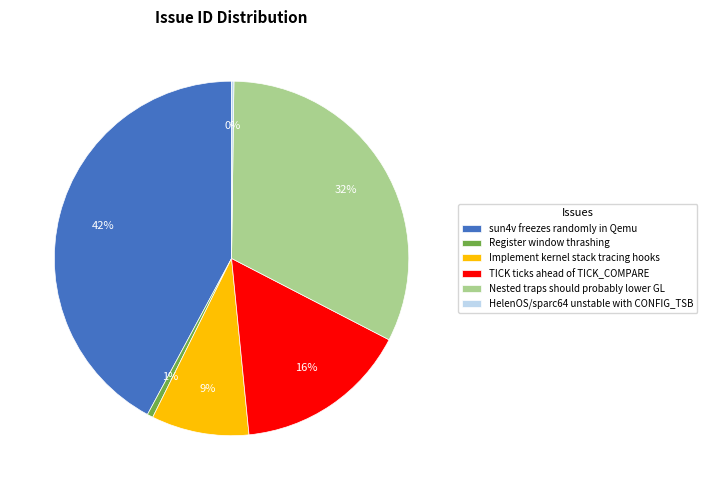

To the nearest percent, what is the average slice percentage?

17%